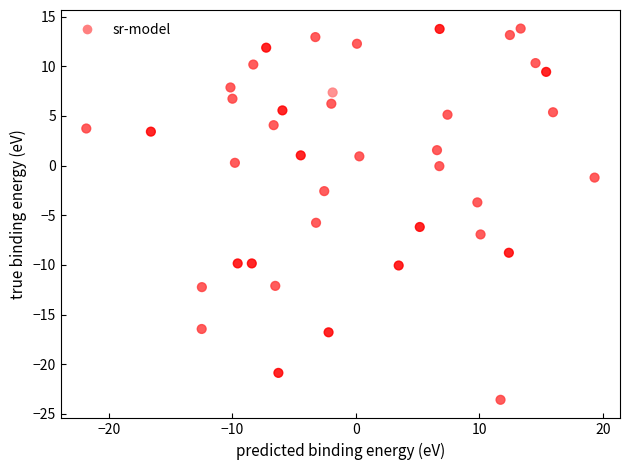

What is the range of Y values (max minus min)?

37.4